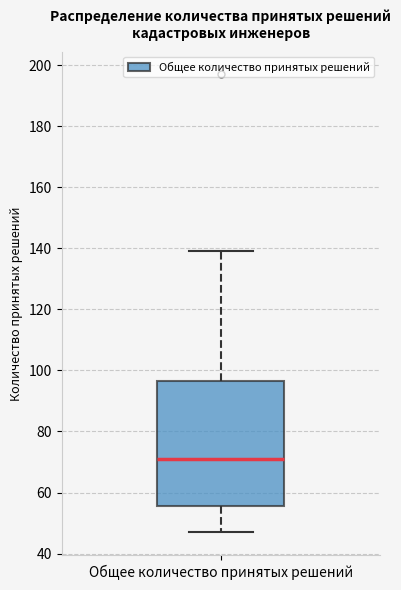

Where does the median line of the box for Общее количество принятых решений sit on the y-axis? The values are not printed on the chart, so give them approximately, as read against the axis.

72